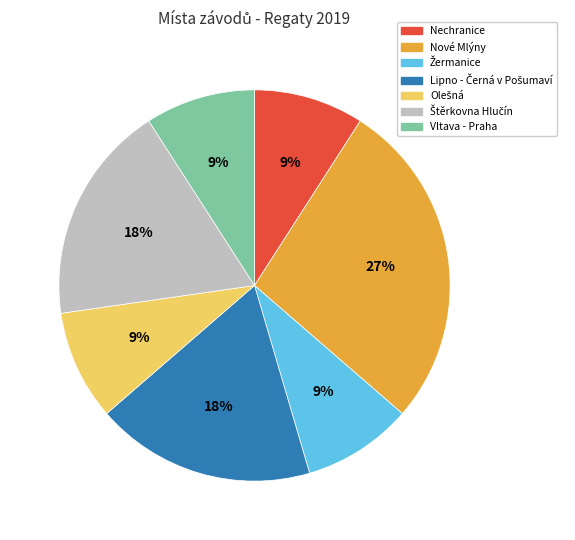

Which slice is the largest?

Nové Mlýny